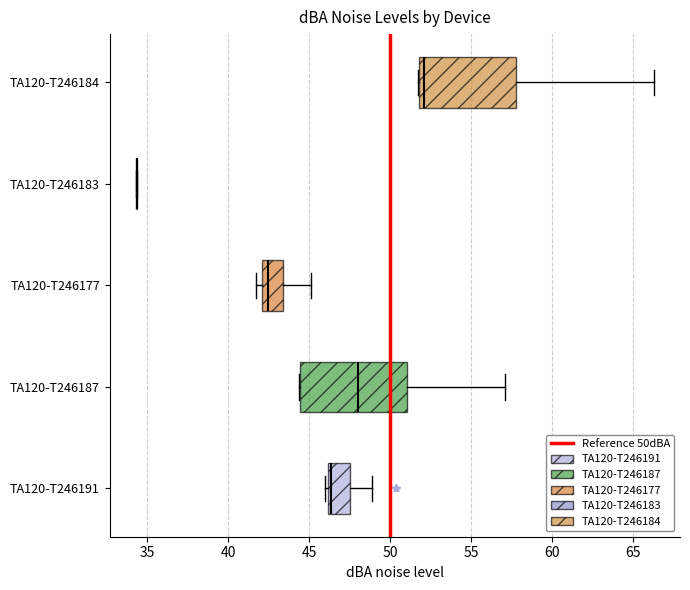

Reading bottom to top, read every box against the x-axis: the position of its median line, the range the box covers, and the ends of its whiskers. The values are not printed on the chart, so give them approximately, as read against the axis.

TA120-T246191: median 46.5, box 46.0 to 47.5, whiskers 46.0 (just left of the box's left edge) to 49.0
TA120-T246187: median 48.0, box 44.5 to 51.0, whiskers 44.5 to 57.0
TA120-T246177: median 42.5, box 42.0 to 43.5, whiskers 41.5 to 45.0
TA120-T246183: box collapsed to a line at 34.5, whiskers 34.5 to 34.5
TA120-T246184: median 52.0 (just right of the box's left edge), box 52.0 to 58.0, whiskers 51.5 to 66.5